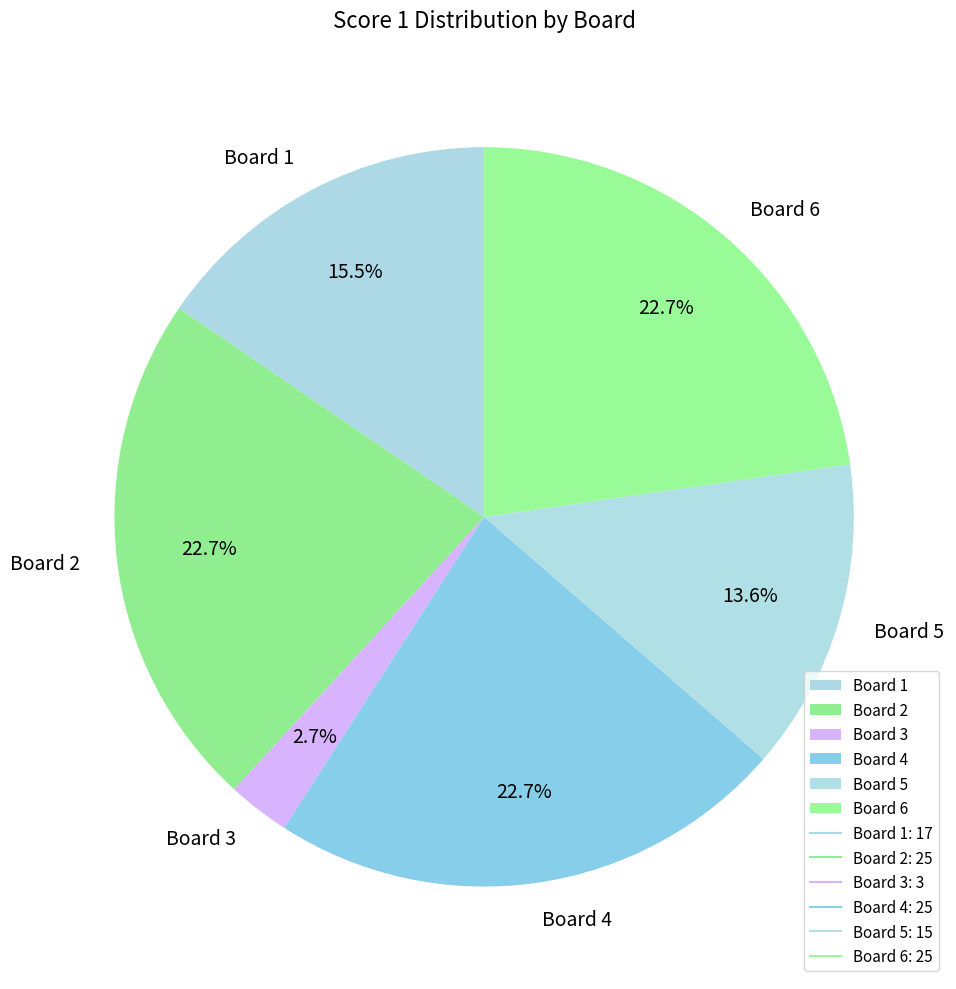

Between Board 2 and Board 5, which is larger?

Board 2